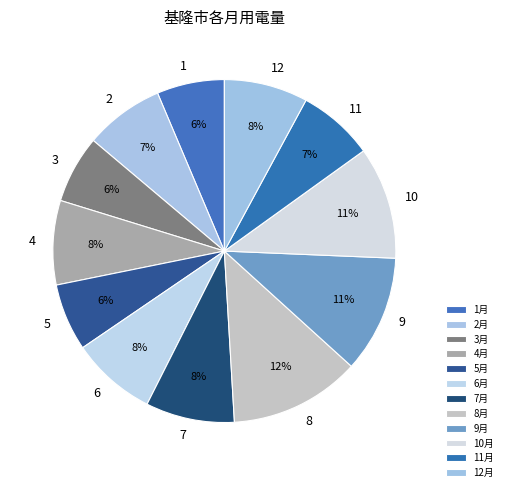

Which category has the smallest portion of the pie?

5